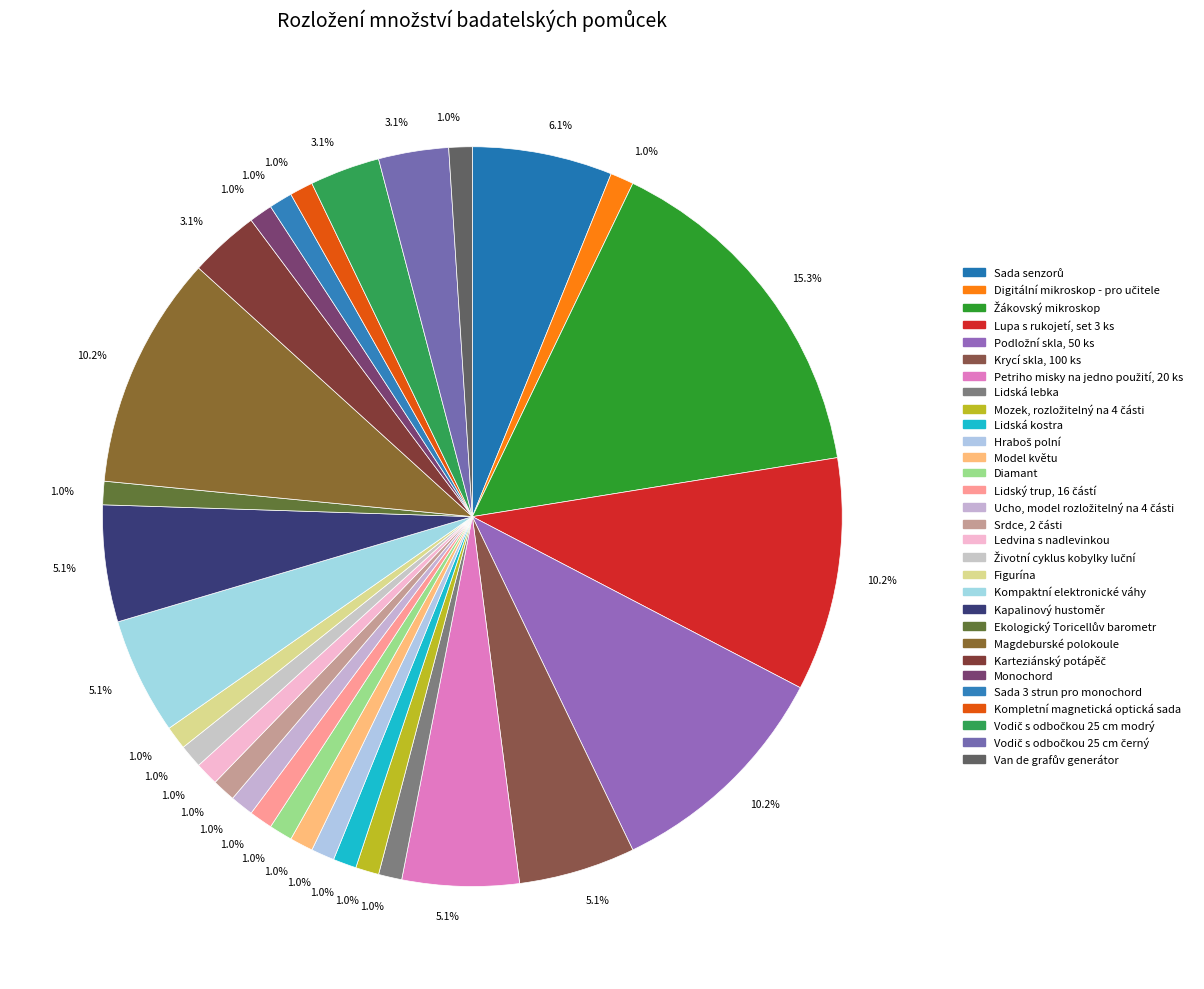

How many slices are in this pie chart?

30